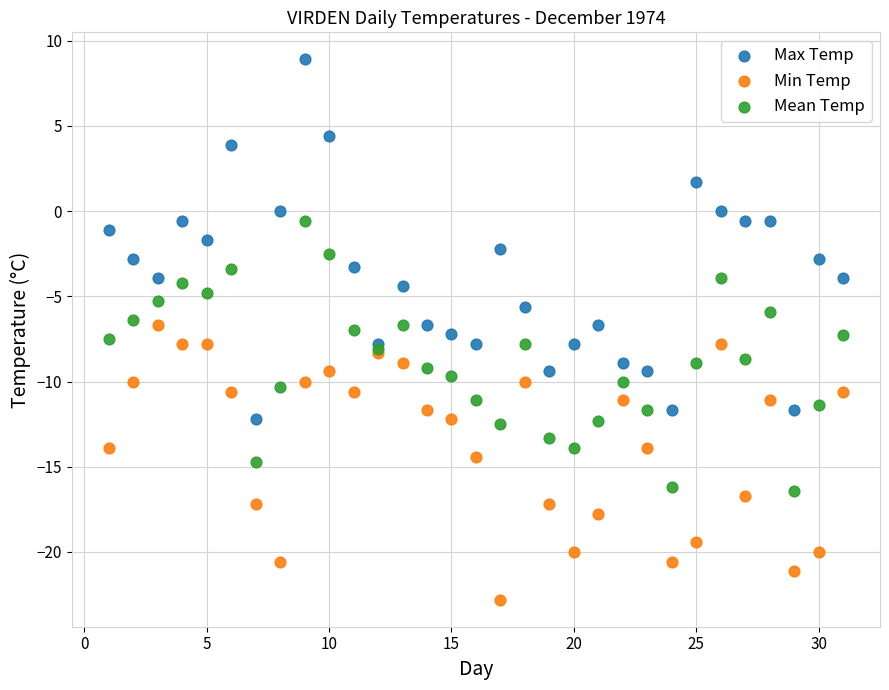

What are all the series names shown in the legend?

Max Temp, Min Temp, Mean Temp